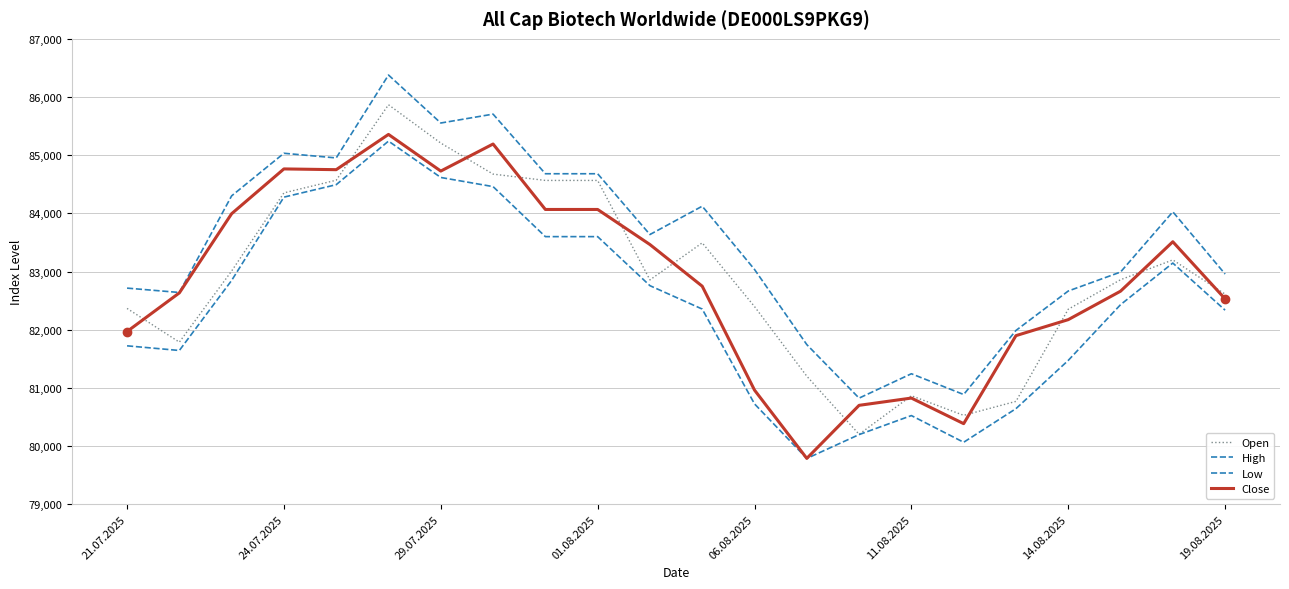

How many lines are shown in the chart?

4